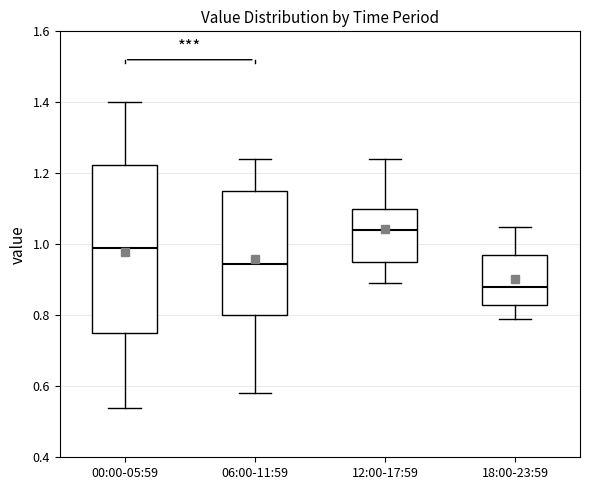

Comparing the boxes themselves (not the whiskers), which one is the tallest?

00:00-05:59